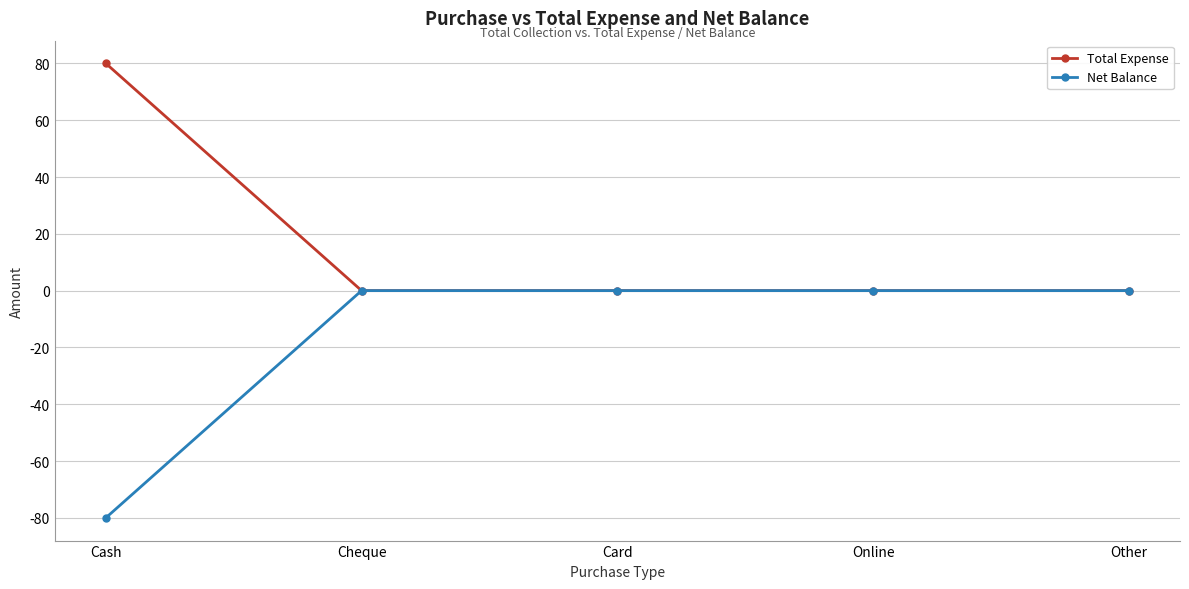

At which category does the chart reach its minimum across all series?

Cash